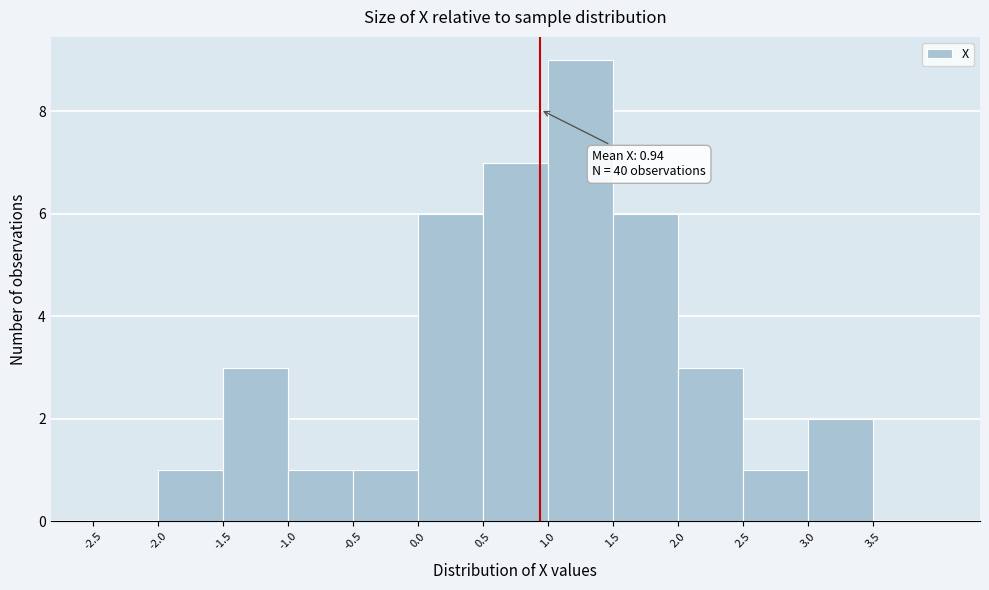

Which range on the x-axis has the tallest bar?

1.0 to 1.5